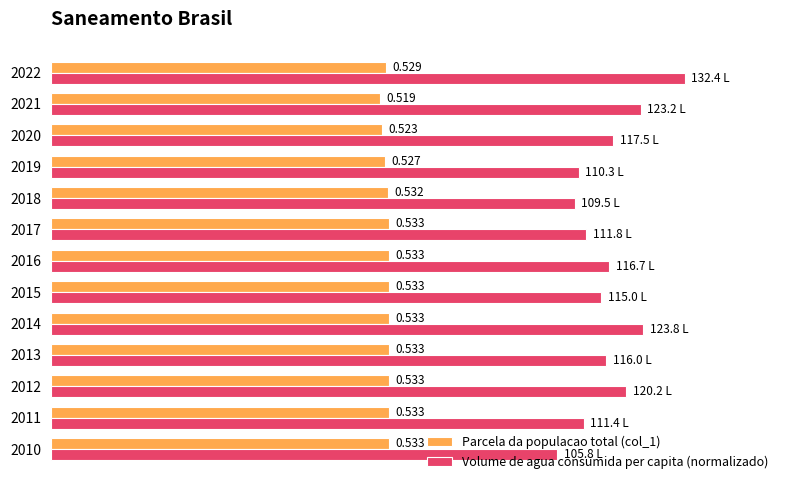

Which series has the largest total across all categories?

Volume de agua consumida per capita (normalizado)